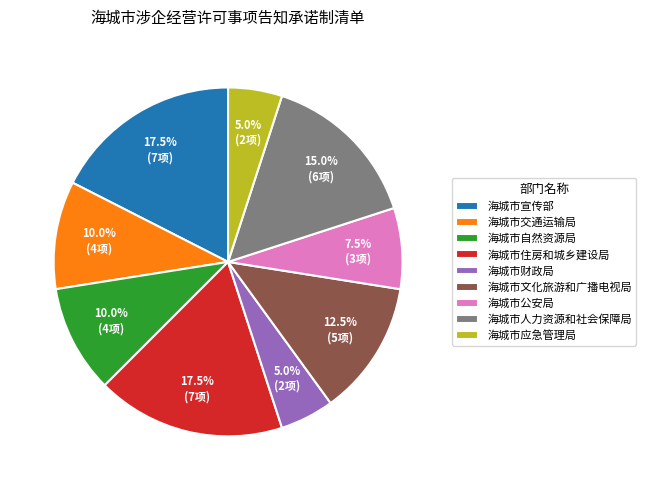

Does any single category account for the majority?

No